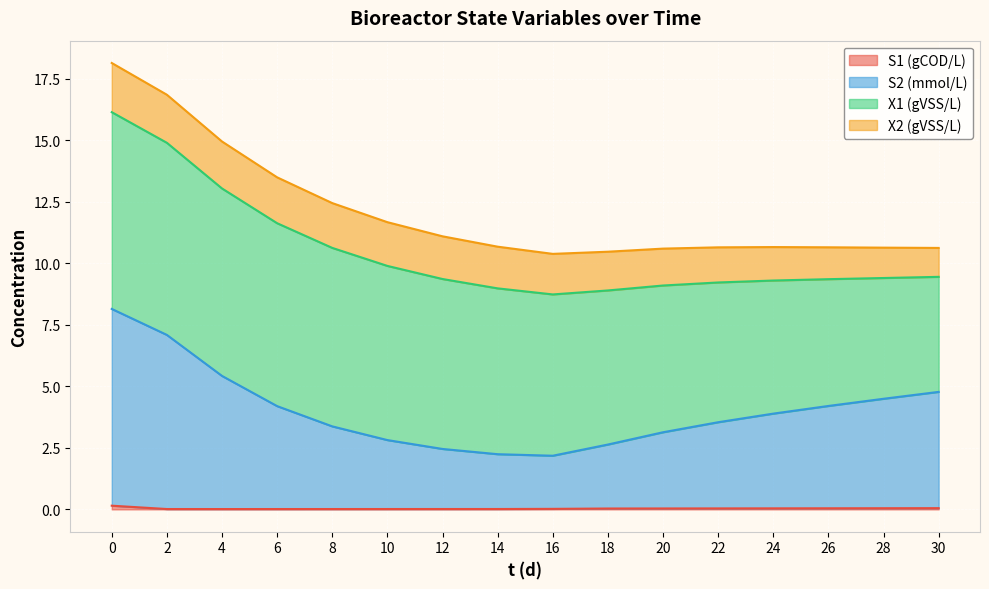

What is the average value of the S2 (mmol/L) series?

4.0